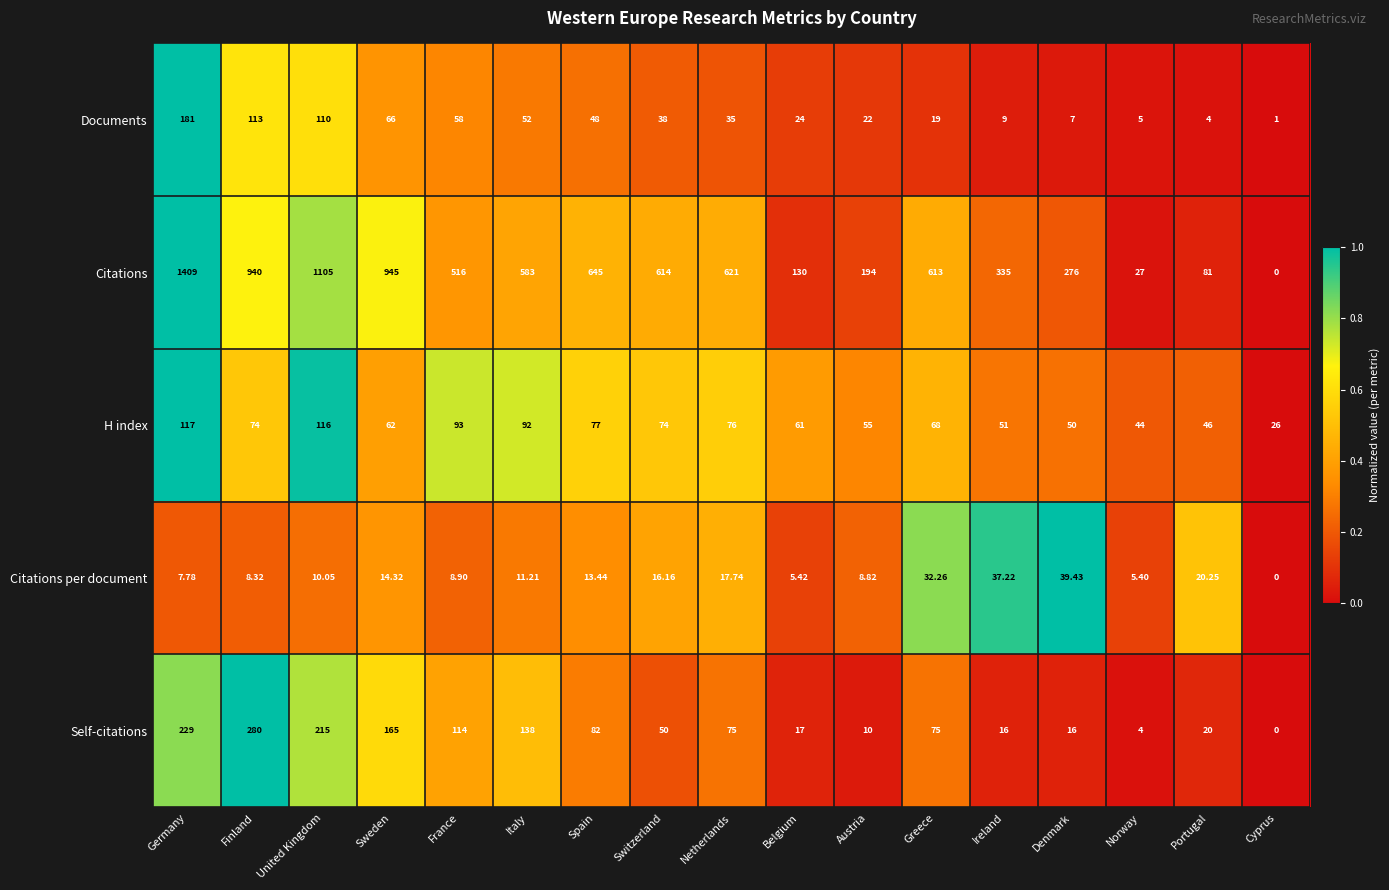

Which category has the highest value in the Self-citations series?

Finland